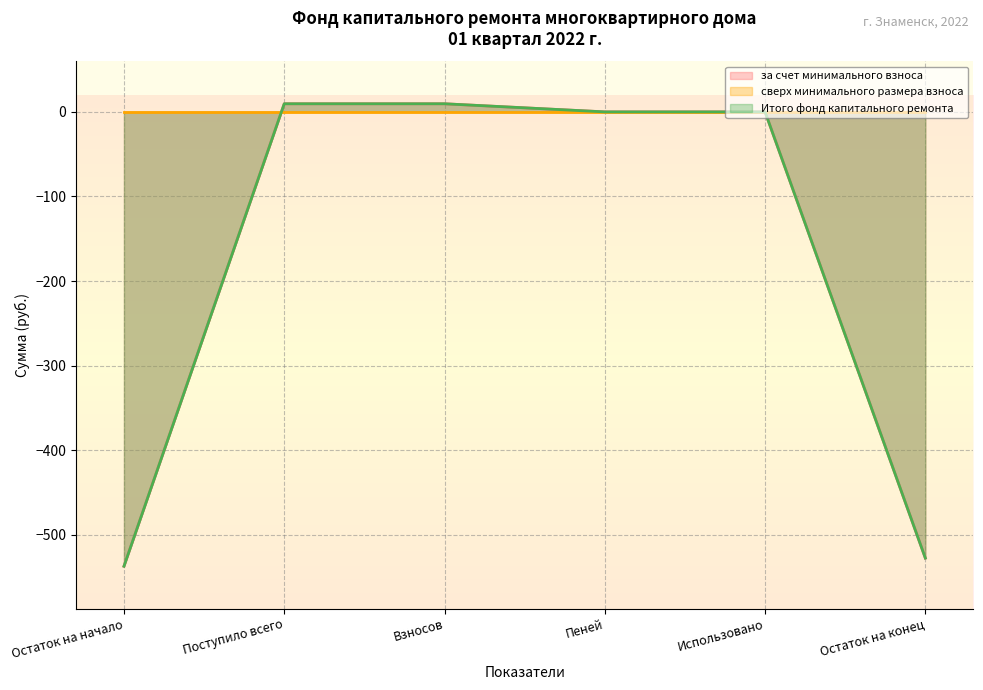

What is the sum of all за счет минимального взноса values?

-1045.2